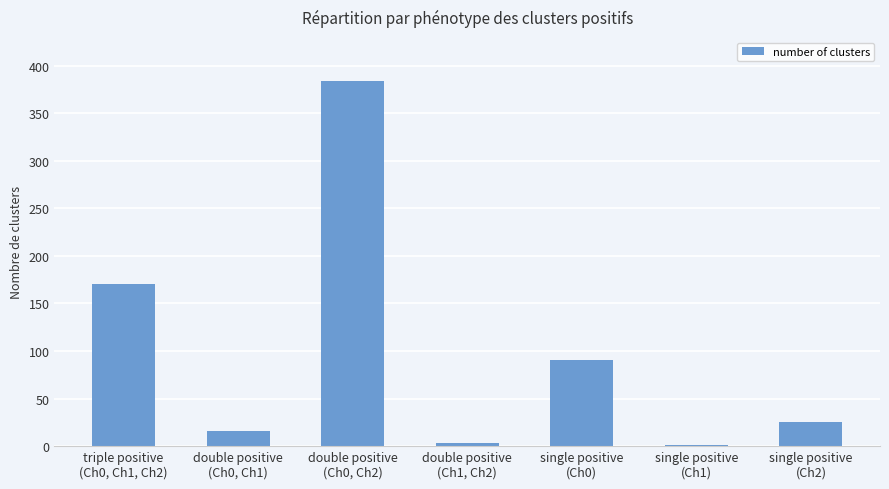

Reading left to right, transcribe all the data shown in this chart.

triple positive
(Ch0, Ch1, Ch2)=170	double positive
(Ch0, Ch1)=16	double positive
(Ch0, Ch2)=384	double positive
(Ch1, Ch2)=3	single positive
(Ch0)=91	single positive
(Ch1)=1	single positive
(Ch2)=25